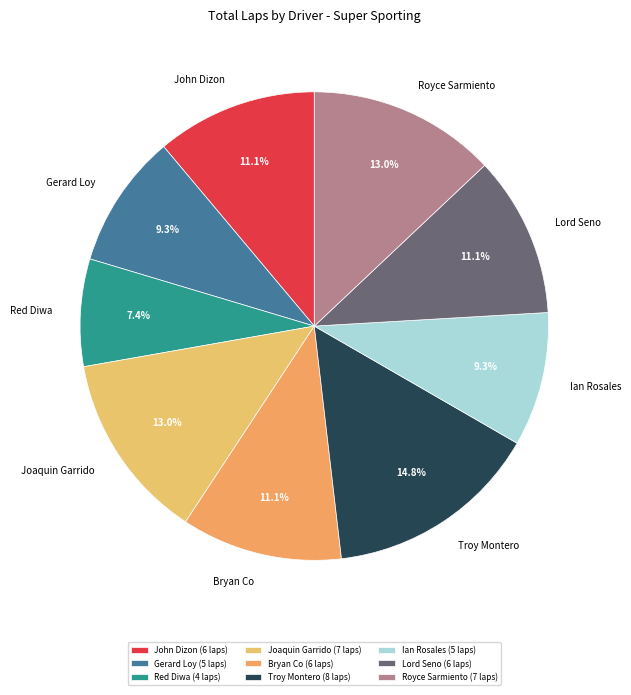

Count the number of slices in the pie.

9